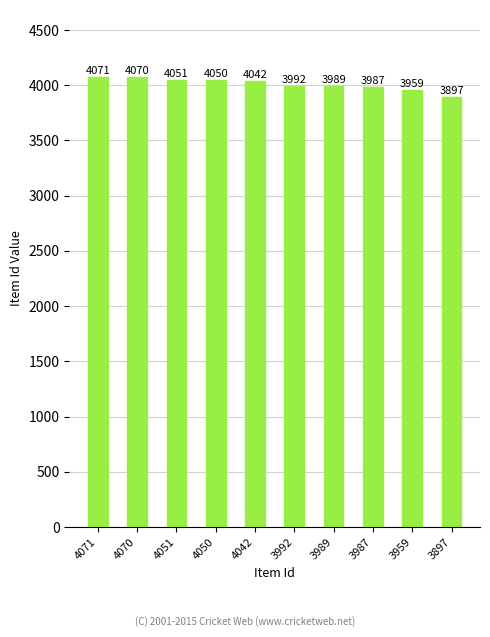

Does the chart contain any negative values?

No